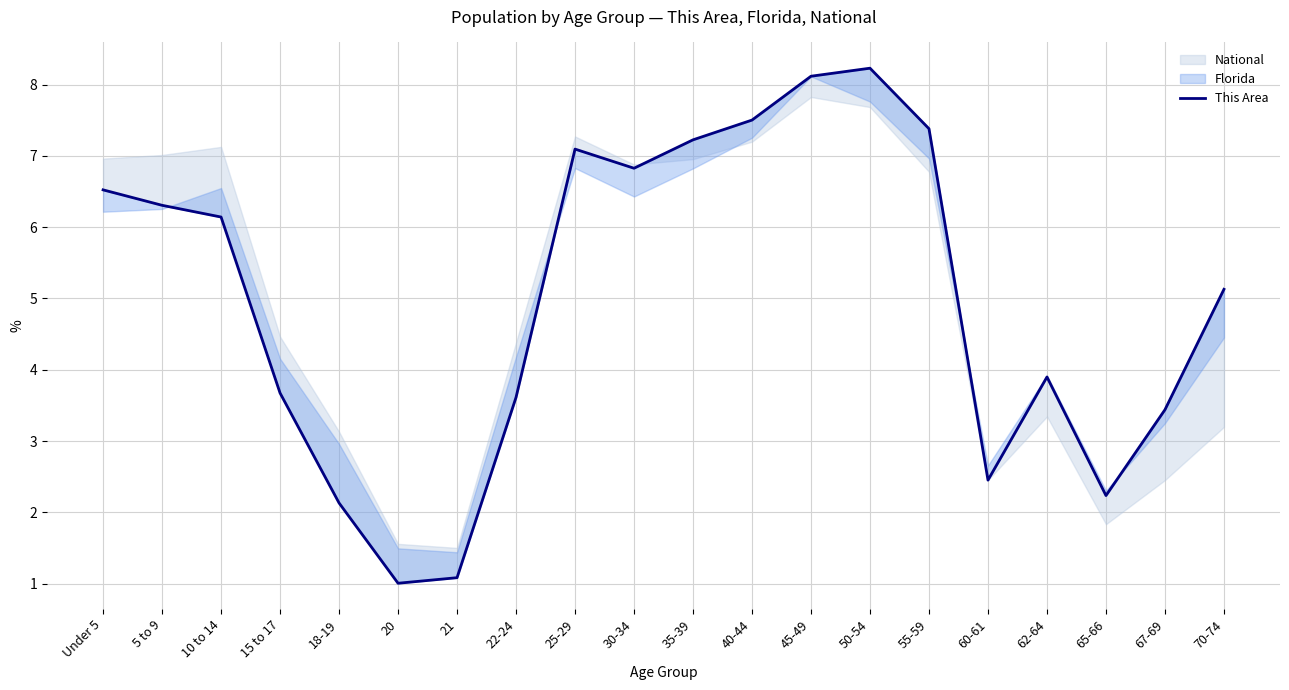

How many points are lower than both their immediate neighbors (excluding endpoints)?

4